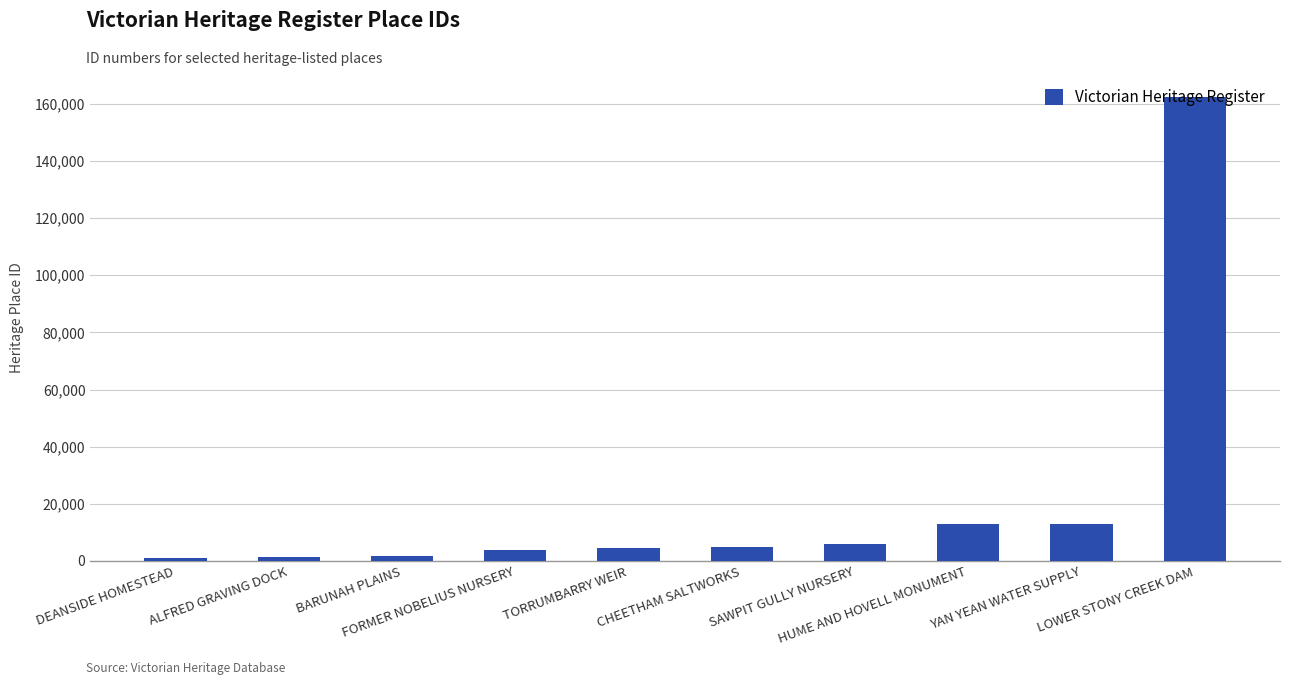

What is the greatest value displayed?

162321